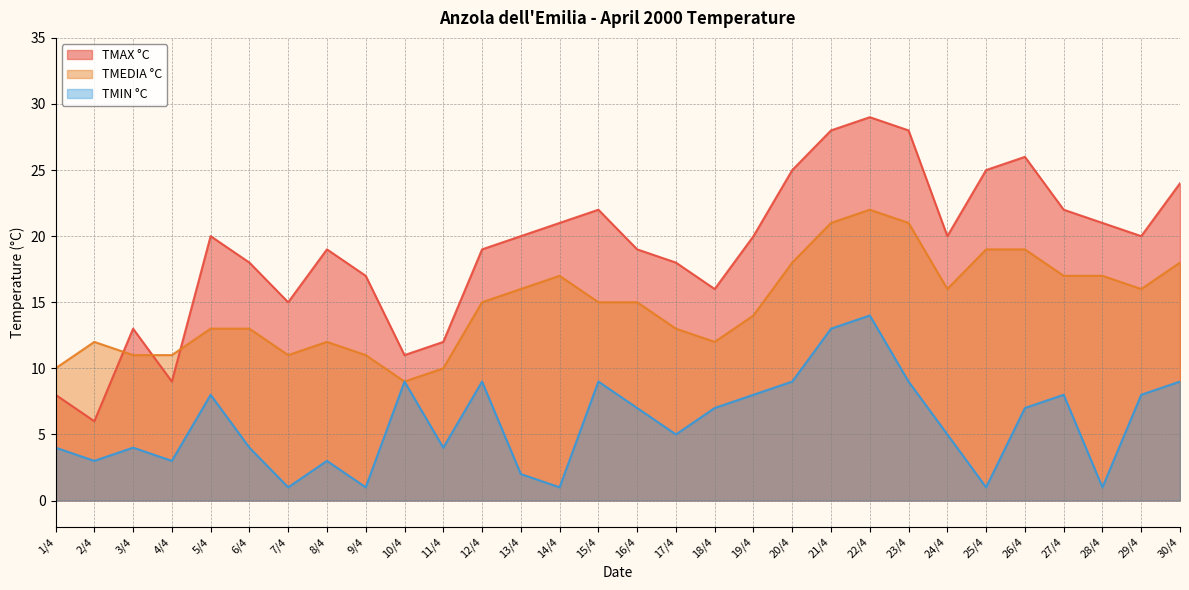

True or false: TMAX °C has more than 1 points higher than both neighbors.

True